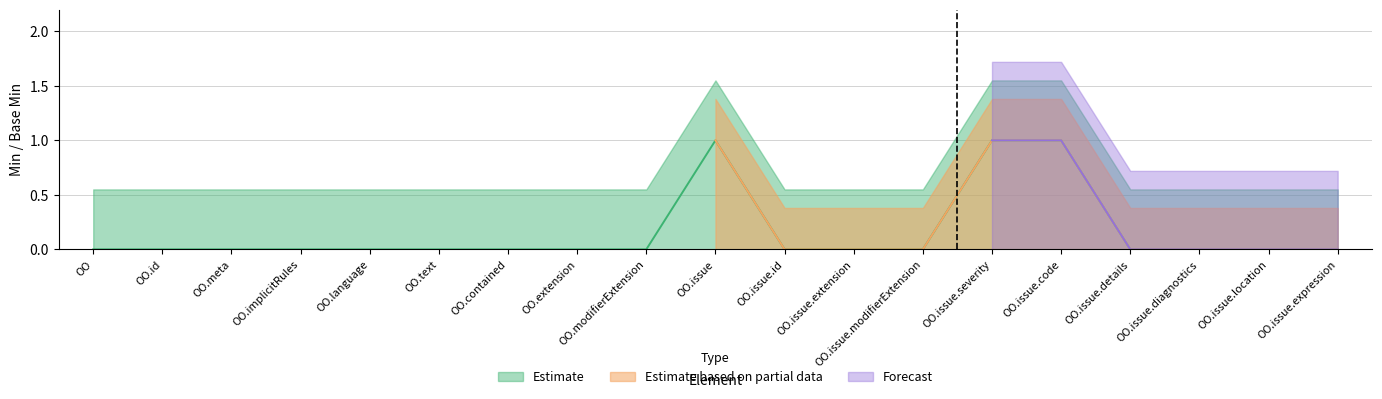

What is the difference between the maximum and minimum values in the Forecast (Min) series?

1